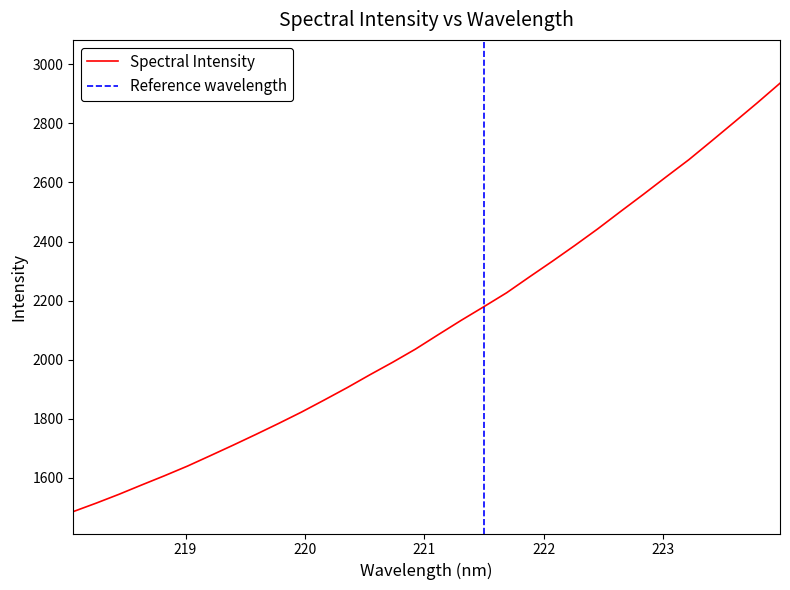

What is the sum of all values?

67617.5